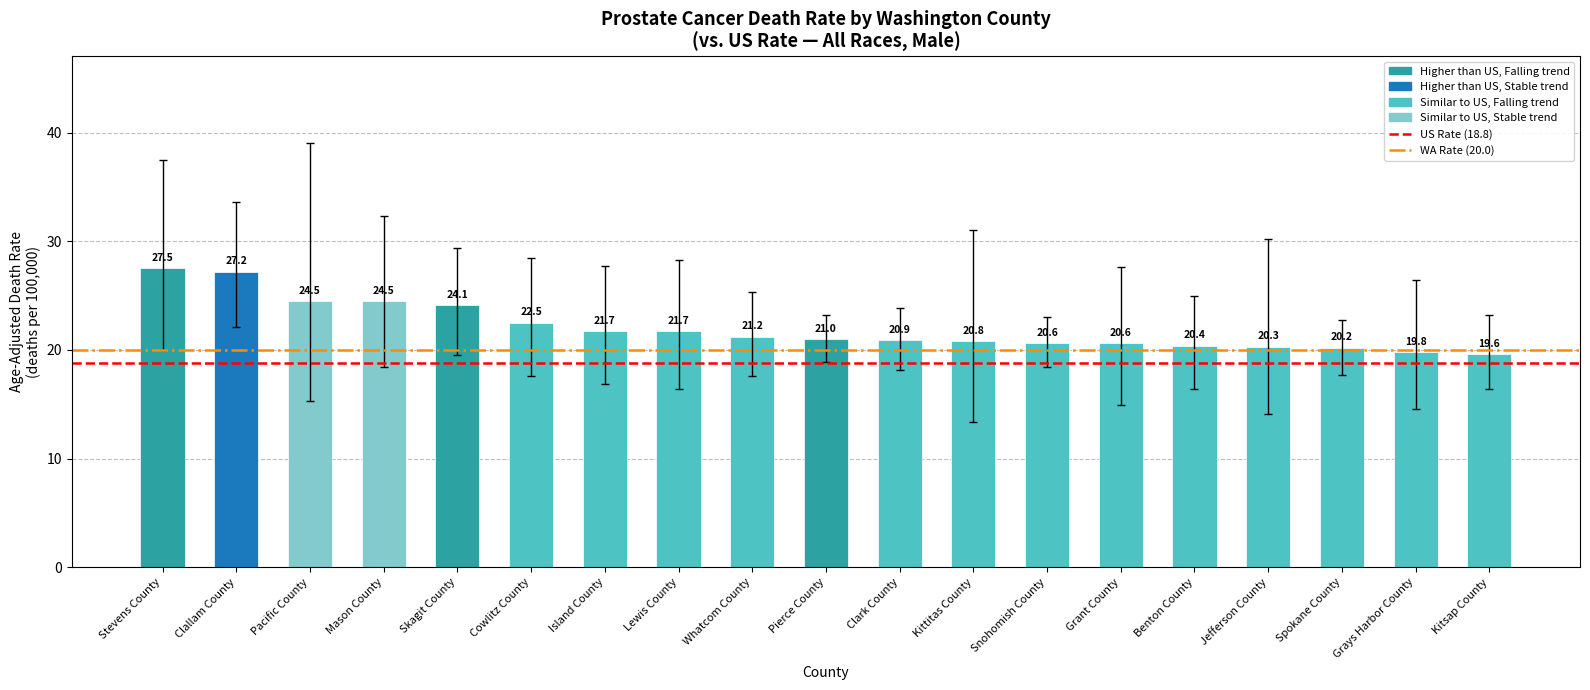

What is the average value of the US Rate (18.8) series?

18.8